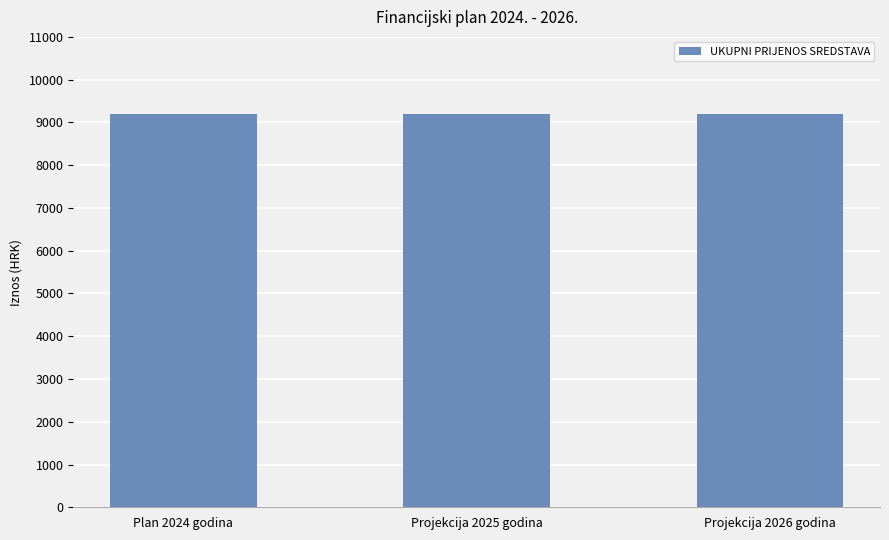

What is the label of the 2nd bar from the left?

Projekcija 2025 godina